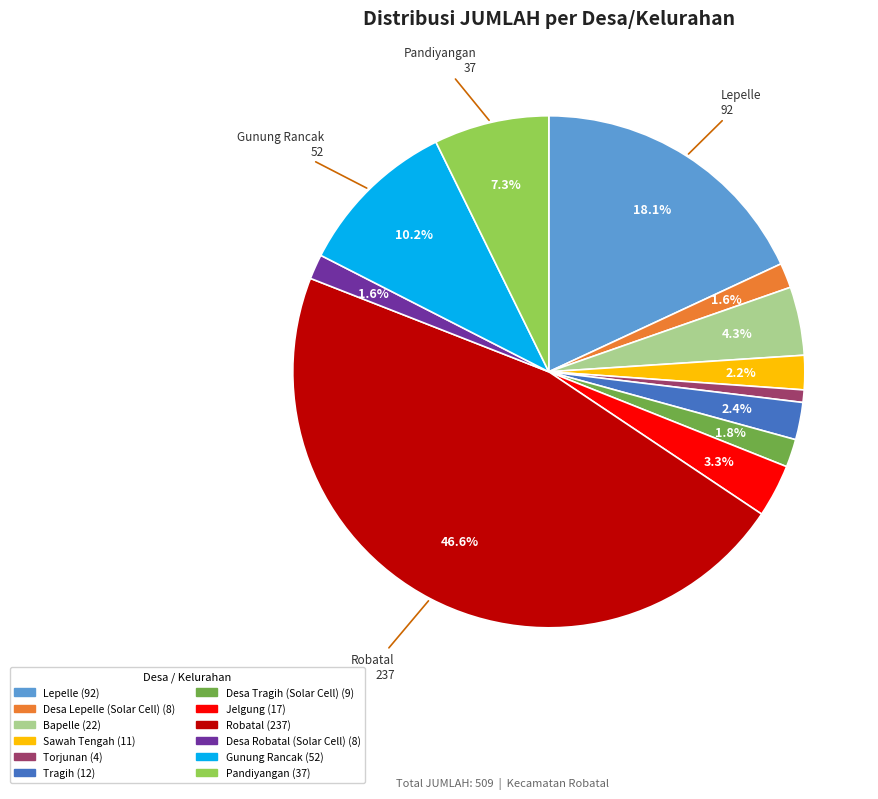

To the nearest percent, what is the combined percentage of Sawah Tengah and Tragih?

5%